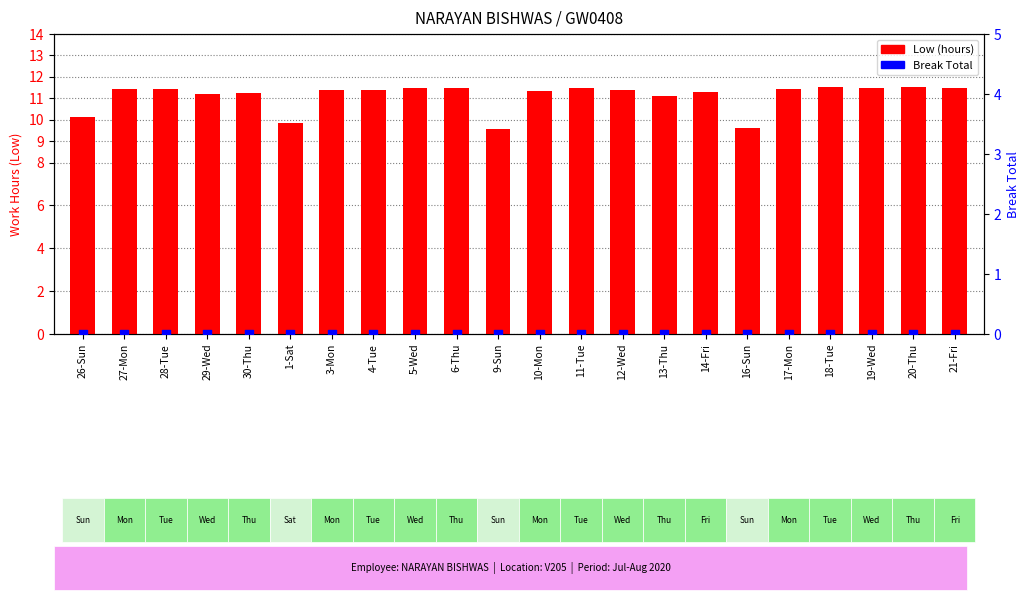

At how many categories does at least one series exceed 9?

22